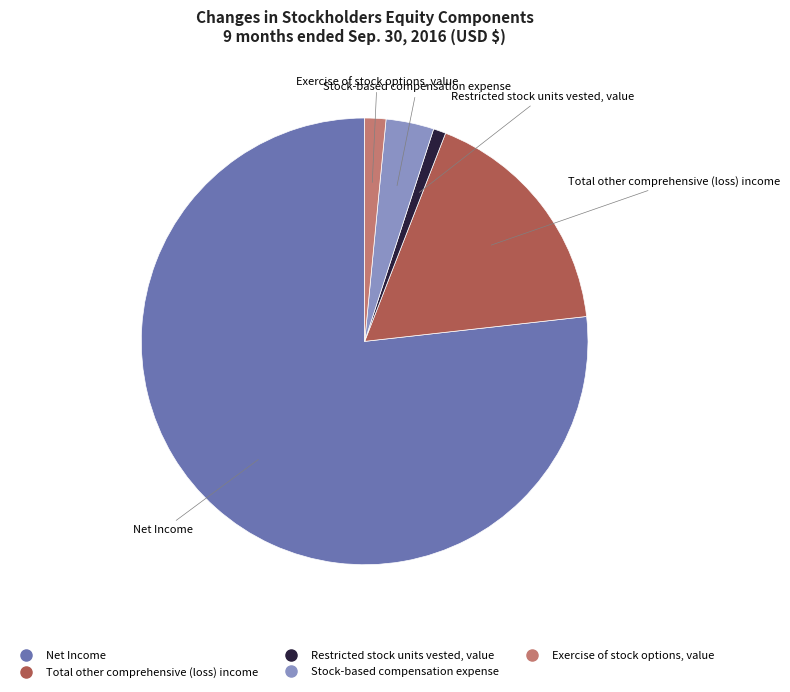

Is it true that Net Income is 77% of the pie?

True